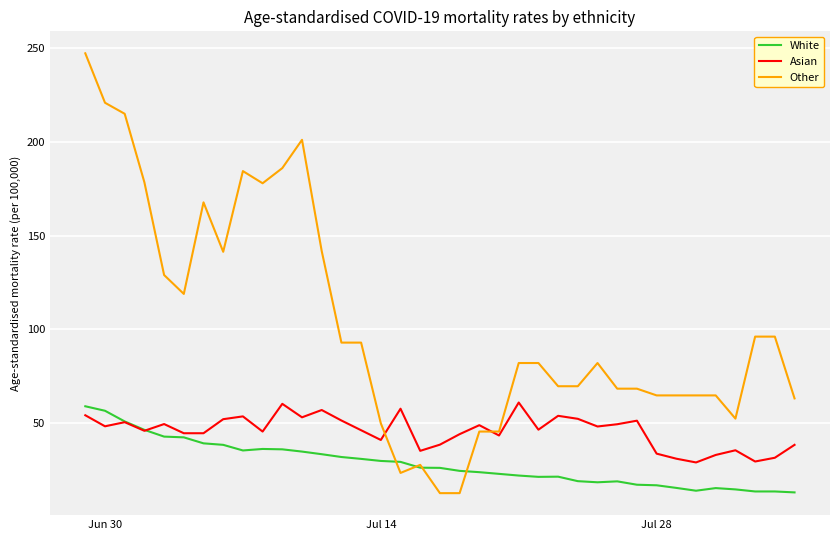

Which series has the widest spread of values?

Other